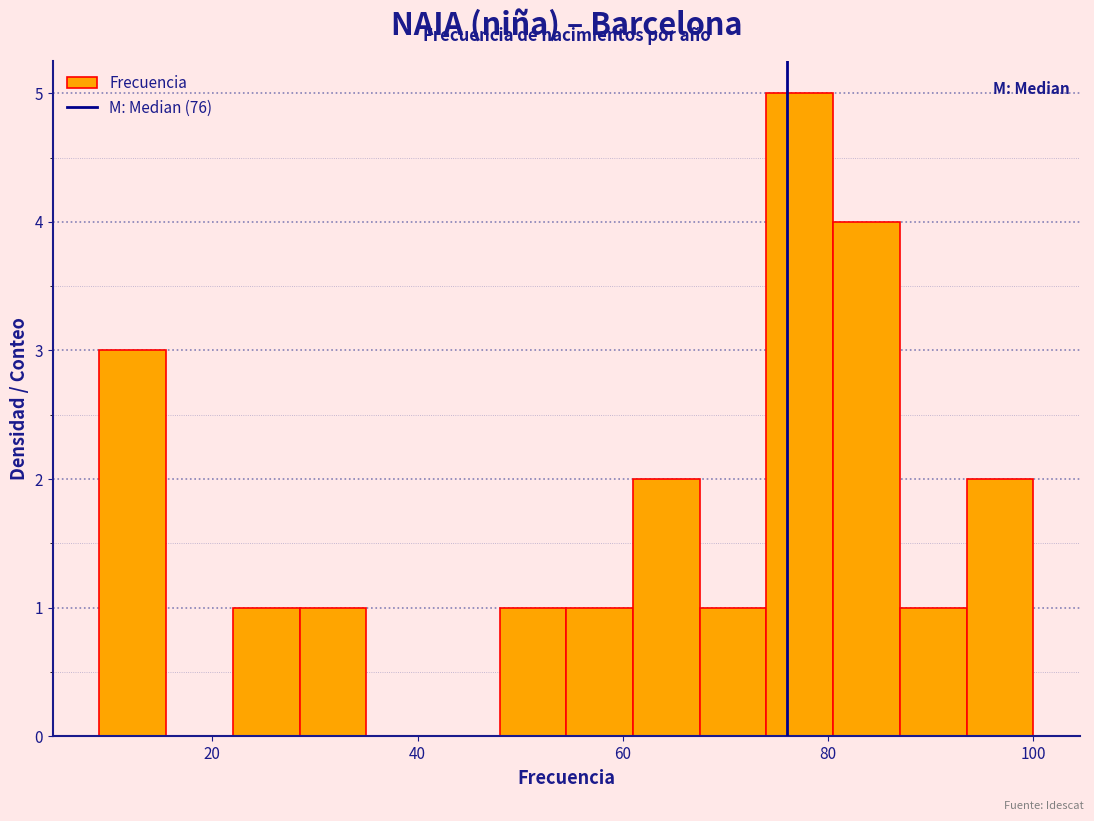

Read against the x-axis, roughly where is the centre of the tallest bar?

78